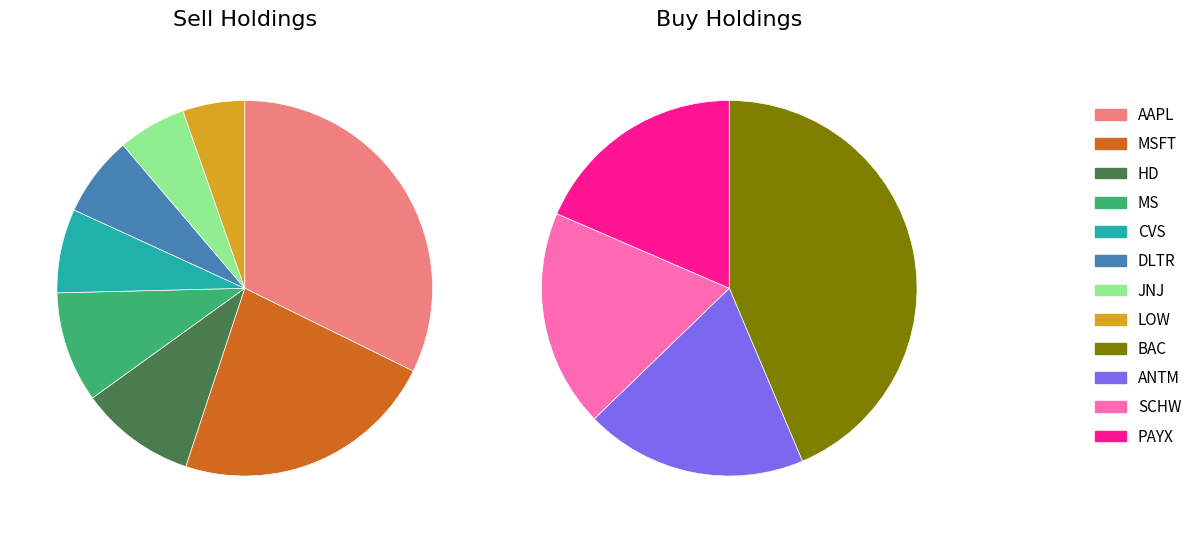

True or false: MSFT accounts for 11% of the total.

False